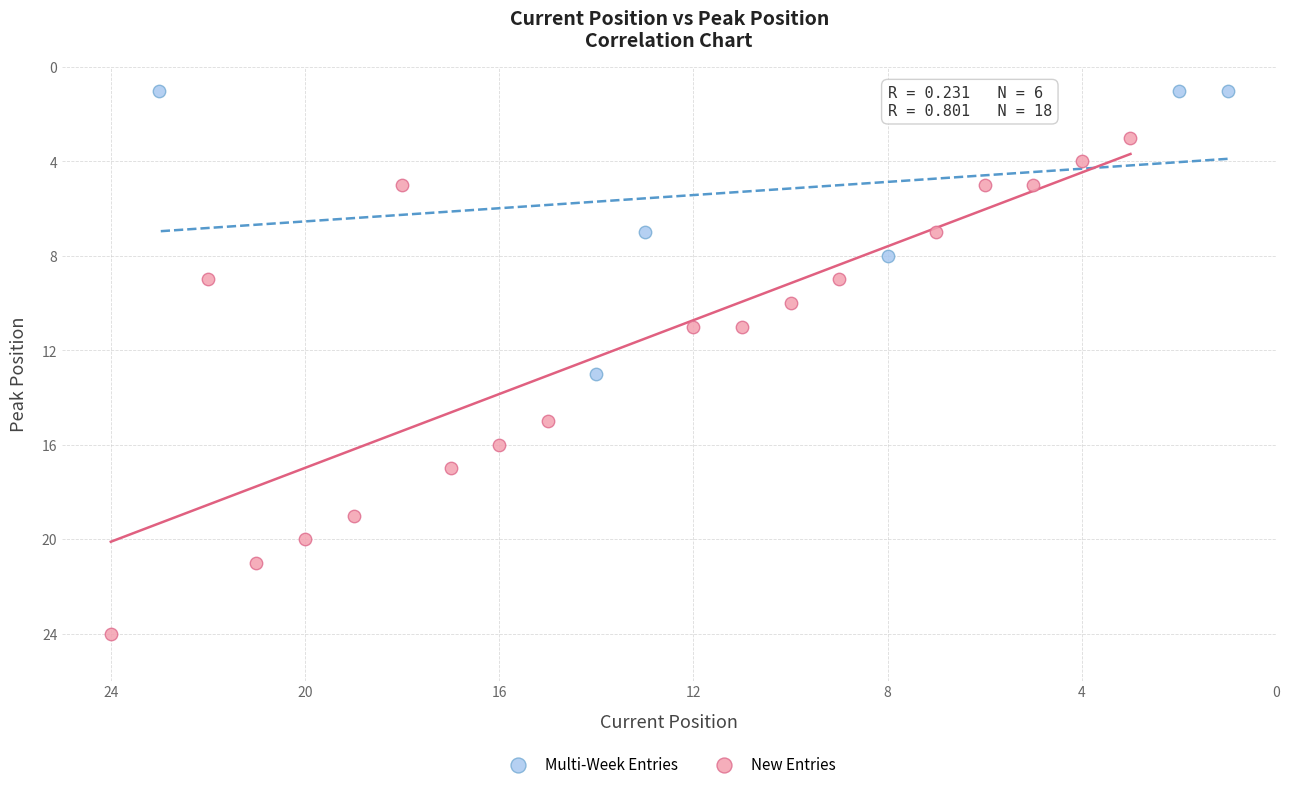

Which series reaches the maximum Y coordinate?

New Entries